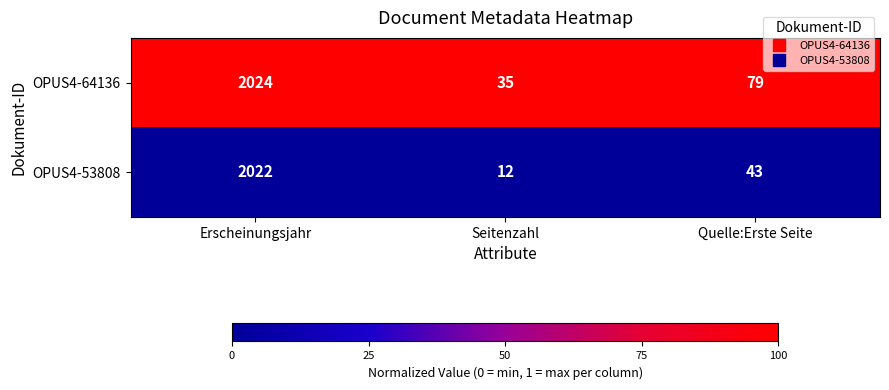

What is the greatest value displayed?

2024